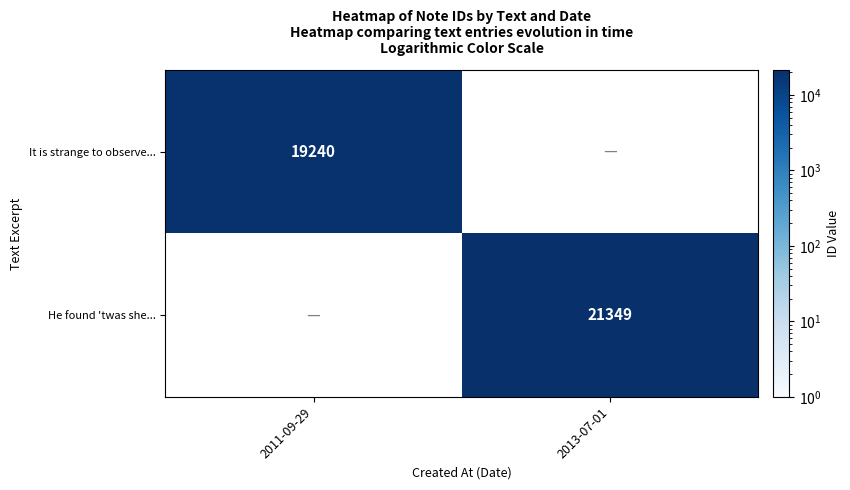

True or false: It is strange to observe... has a value of 19240 at 2011-09-29.

True